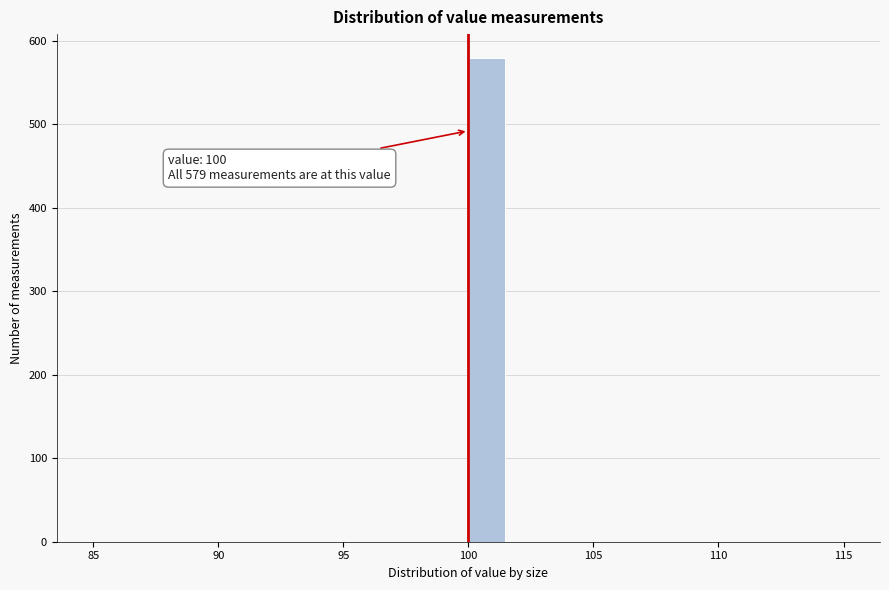

Read against the x-axis, roughly where is the centre of the tallest bar?

101.0